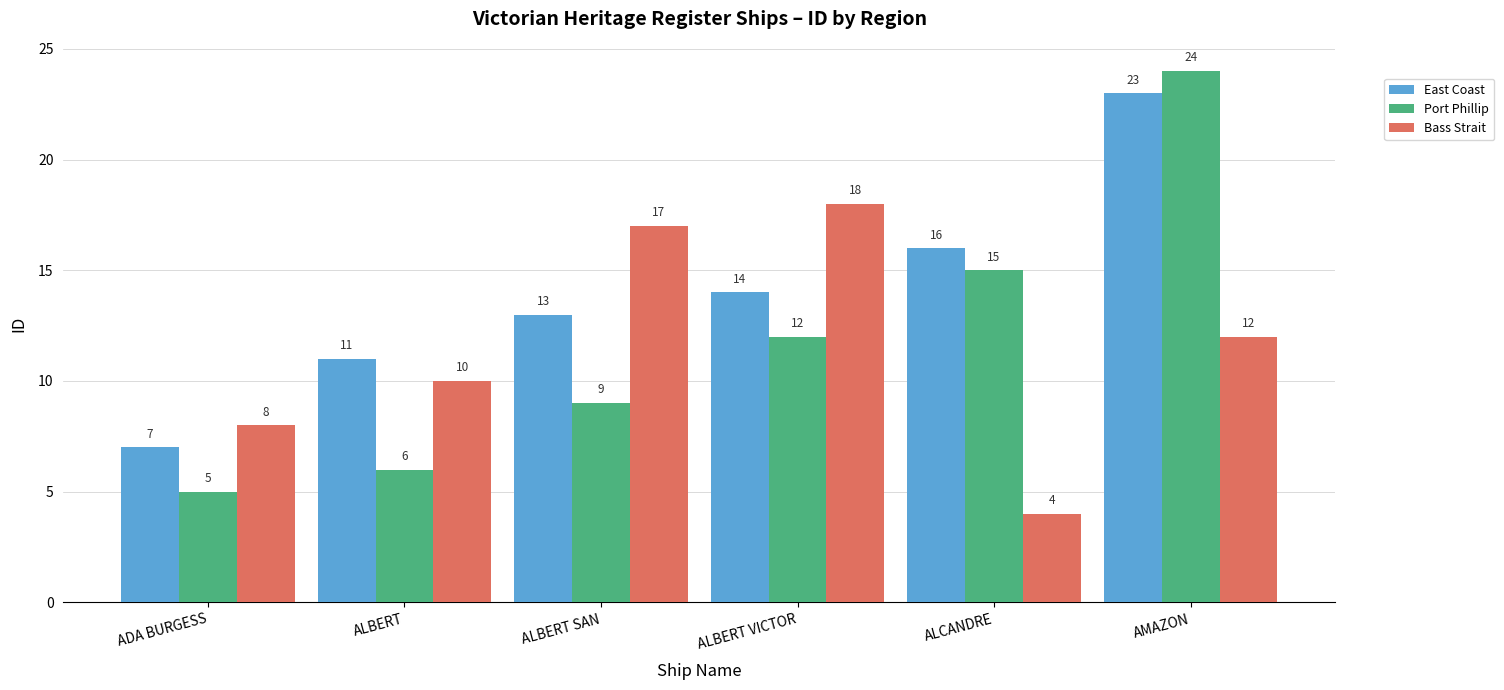

What is the label of the 1st bar from the right?

AMAZON